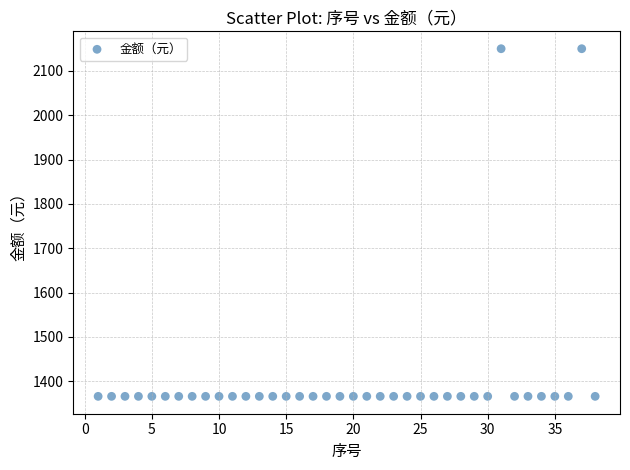

What is the range of X values (max minus min)?

37